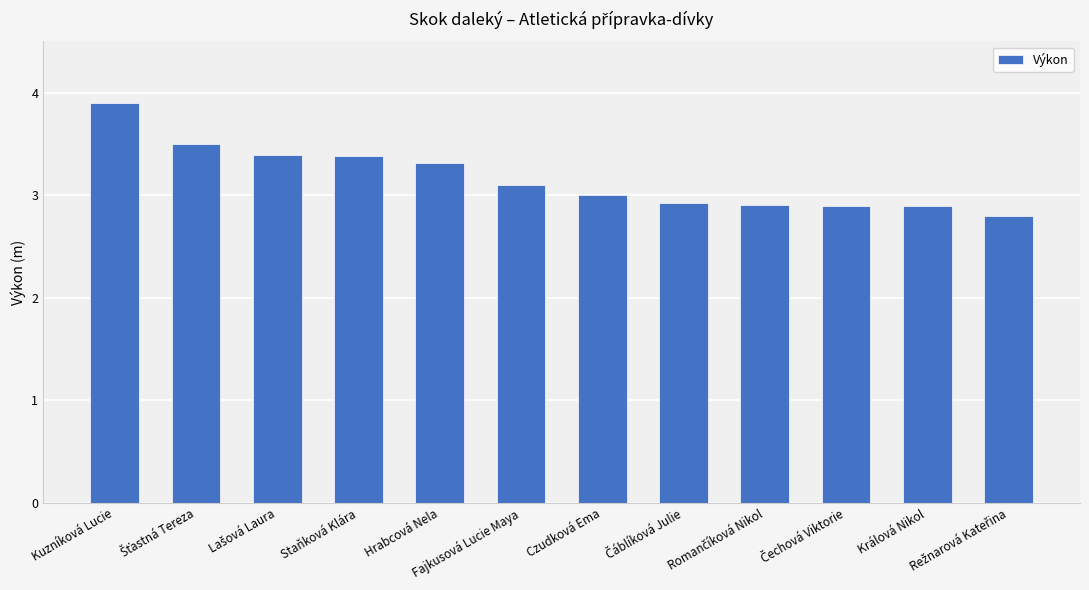

What is the value of the 6th bar from the left?

3.1